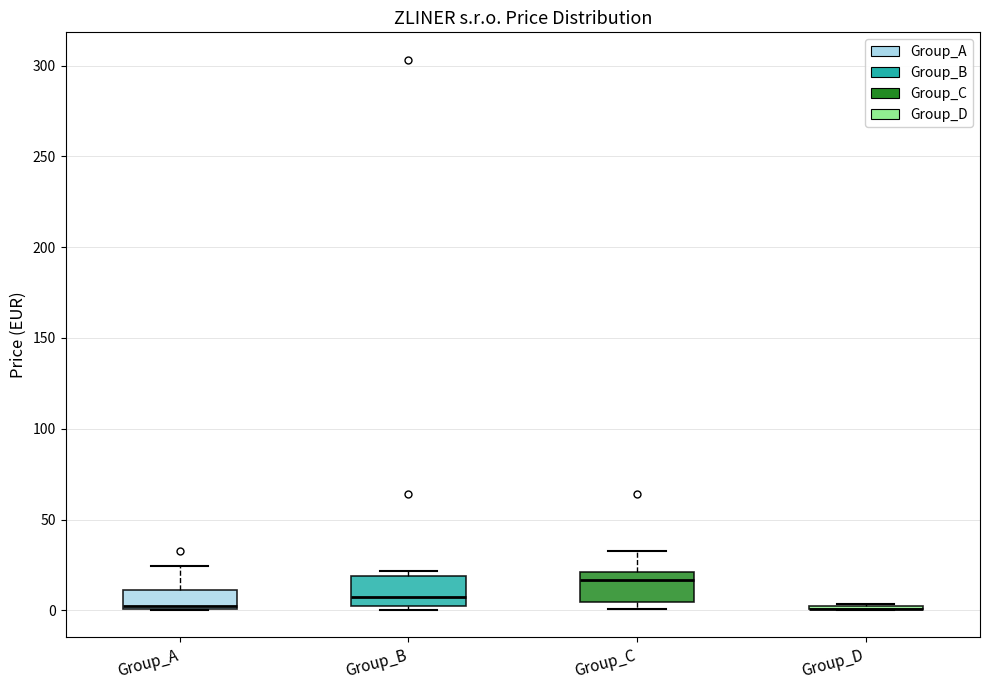

Where does the median line of the box for Group_C sit on the y-axis? The values are not printed on the chart, so give them approximately, as read against the axis.

15